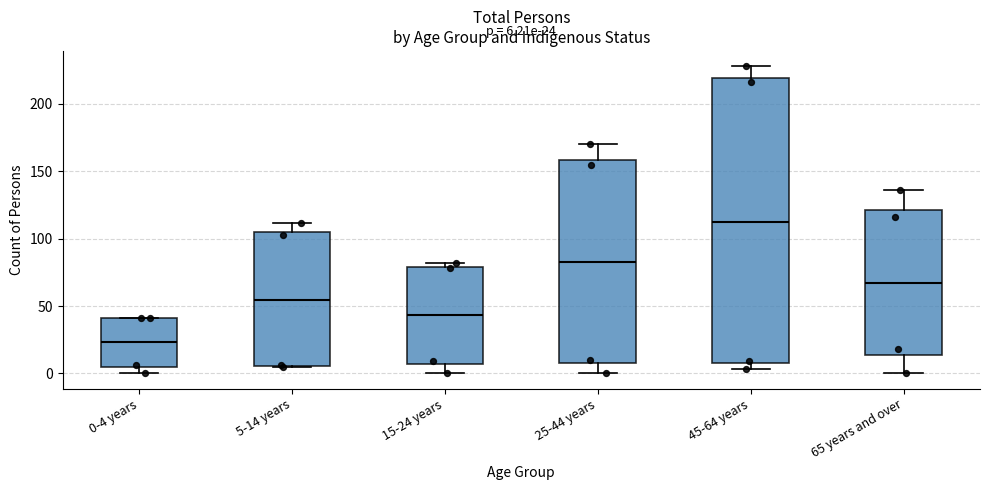

Which box is the tallest, from its lower edge to its upper edge?

45-64 years